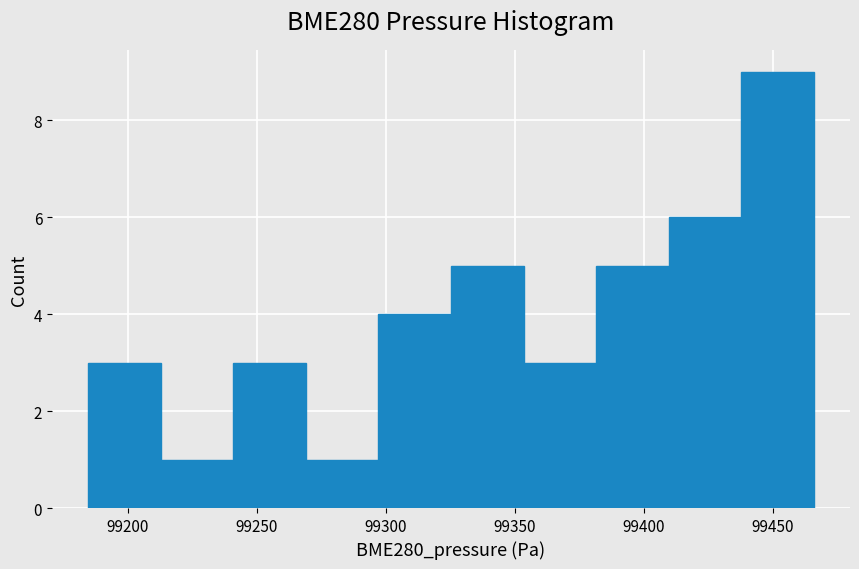

Reading left to right, list every bar in this chart as the range it spans on the x-axis followed by its height. Neither the bar edges nor the heights are printed on the chart, so give them approximately, as read against the axes.

99185 to 99215: 3
99215 to 99240: 1
99240 to 99270: 3
99270 to 99295: 1
99295 to 99325: 4
99325 to 99355: 5
99355 to 99380: 3
99380 to 99410: 5
99410 to 99440: 6
99440 to 99465: 9